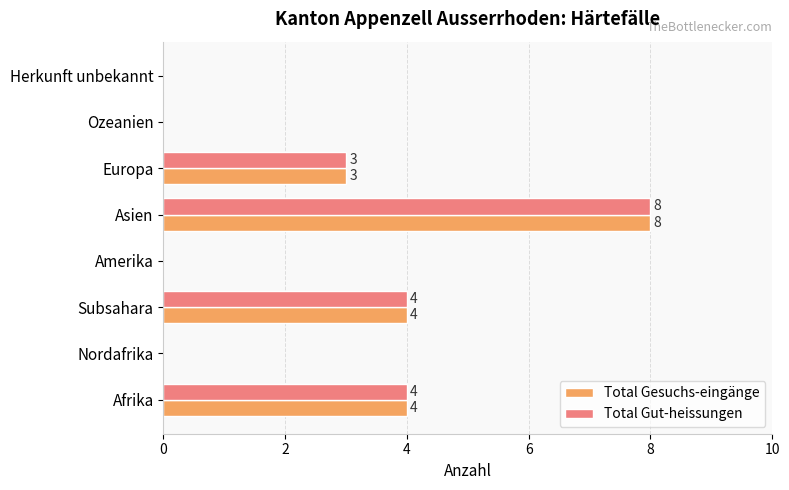

What is the approximate value of Total Gut-heissungen at Afrika?

4